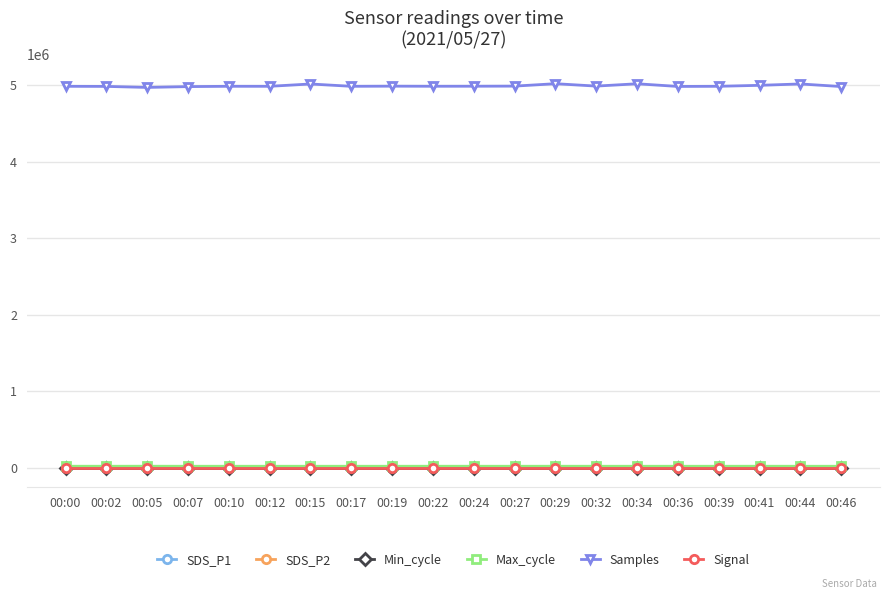

The value of Samples at 00:07 is 4982735.0. True or false?

True